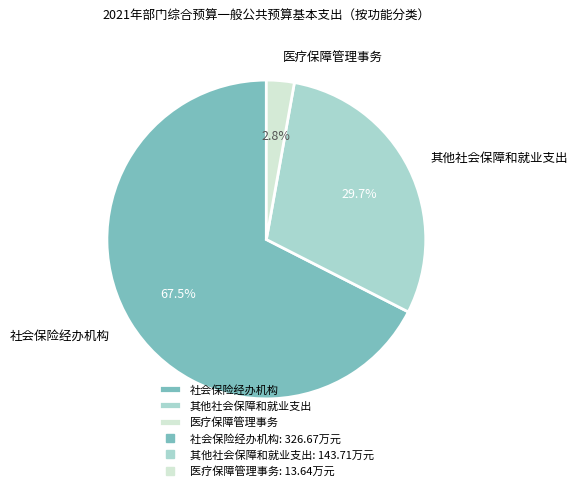

To the nearest percent, what percentage of the pie is 医疗保障管理事务?

3%